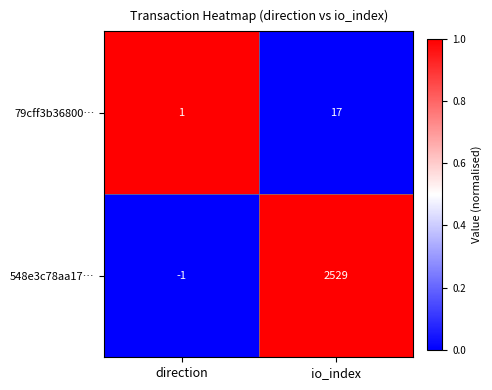

Reading right to left, what are all the values shown in this chart?

79cff3b36800…: 17	1
548e3c78aa17…: 2529	-1